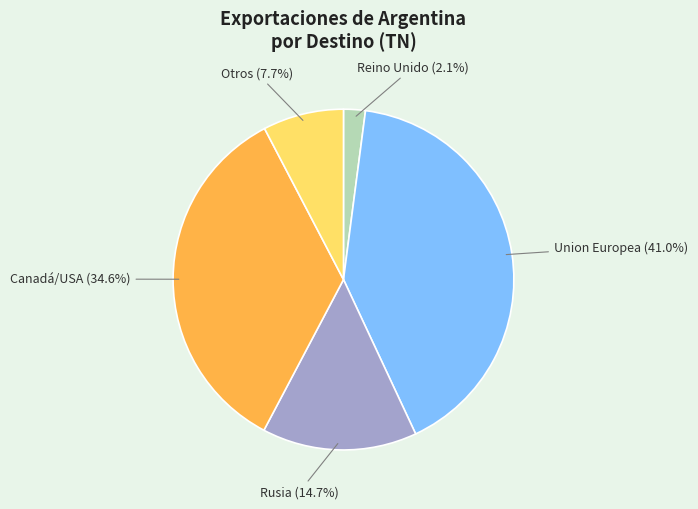

Does any single category account for the majority?

No